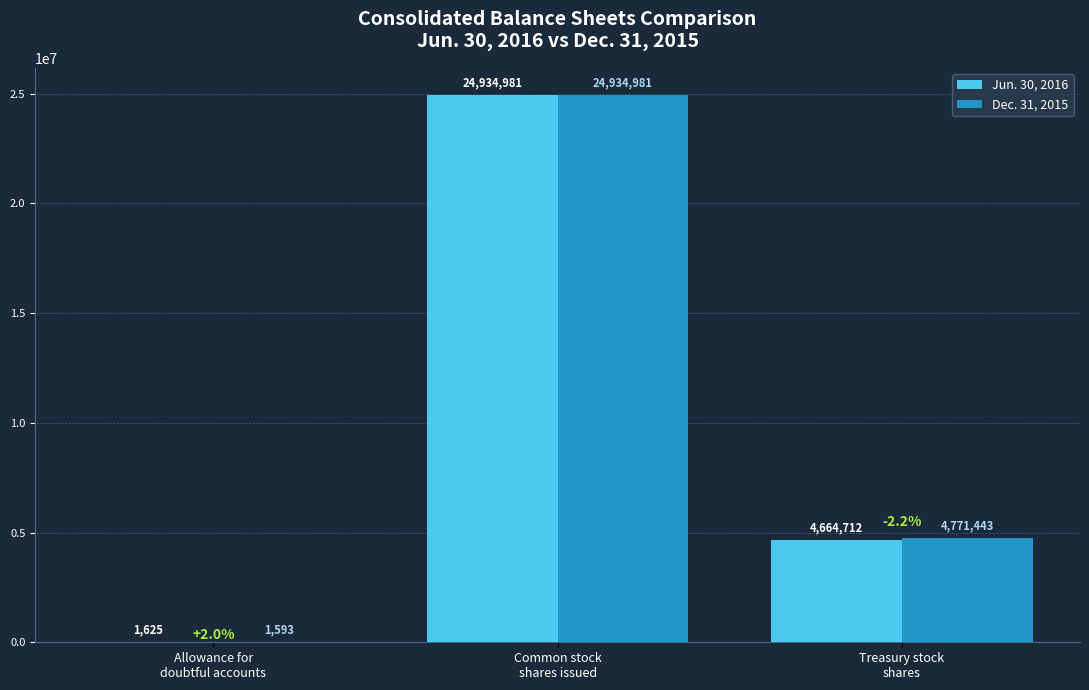

Which series has the largest total across all categories?

Dec. 31, 2015